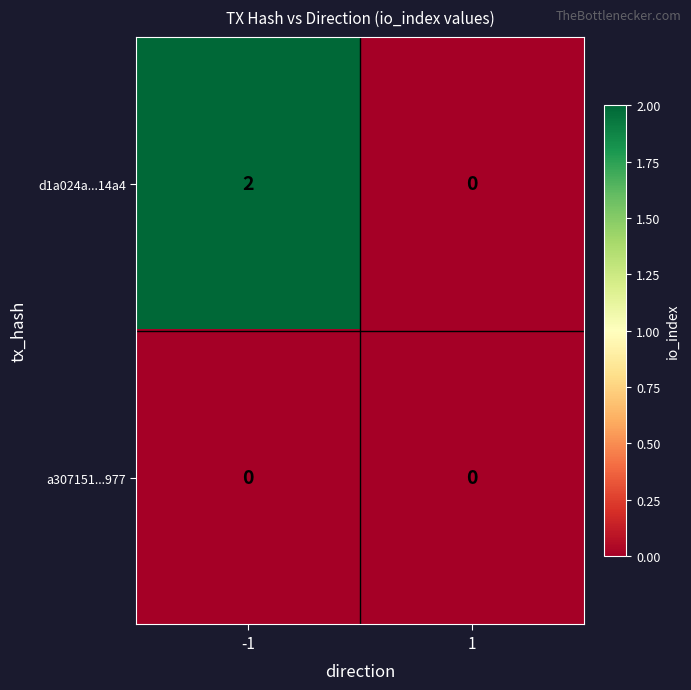

The d1a024a...14a4 series shows 0 at 1. True or false?

True